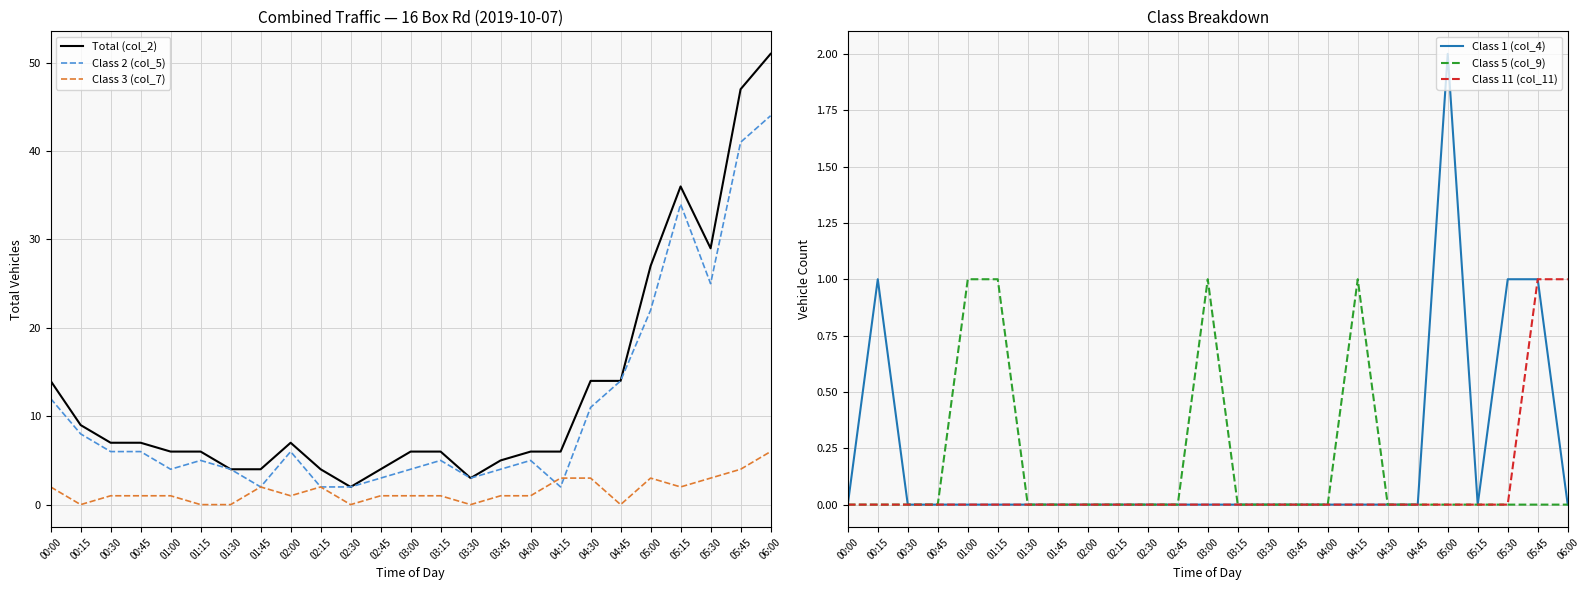

What are all the series names shown in the legend?

Total (col_2), Class 2 (col_5), Class 3 (col_7), Class 1 (col_4), Class 5 (col_9), Class 11 (col_11)